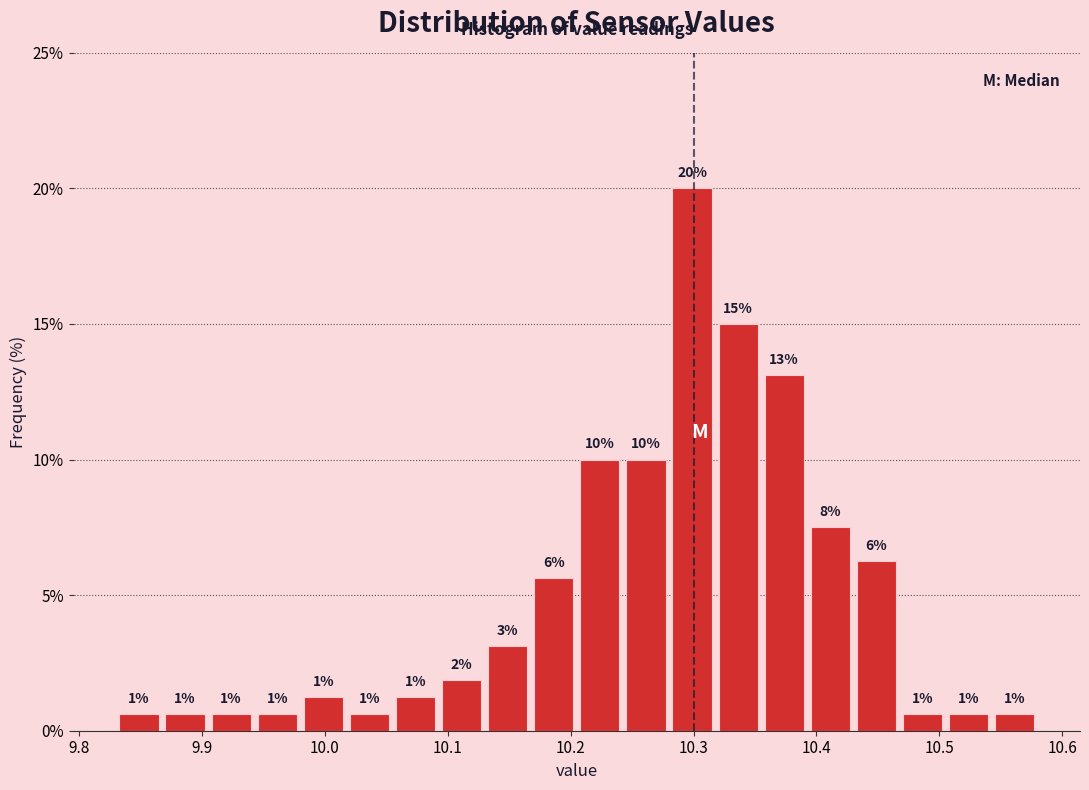

Read against the x-axis, roughly where is the centre of the tallest bar?

10.30